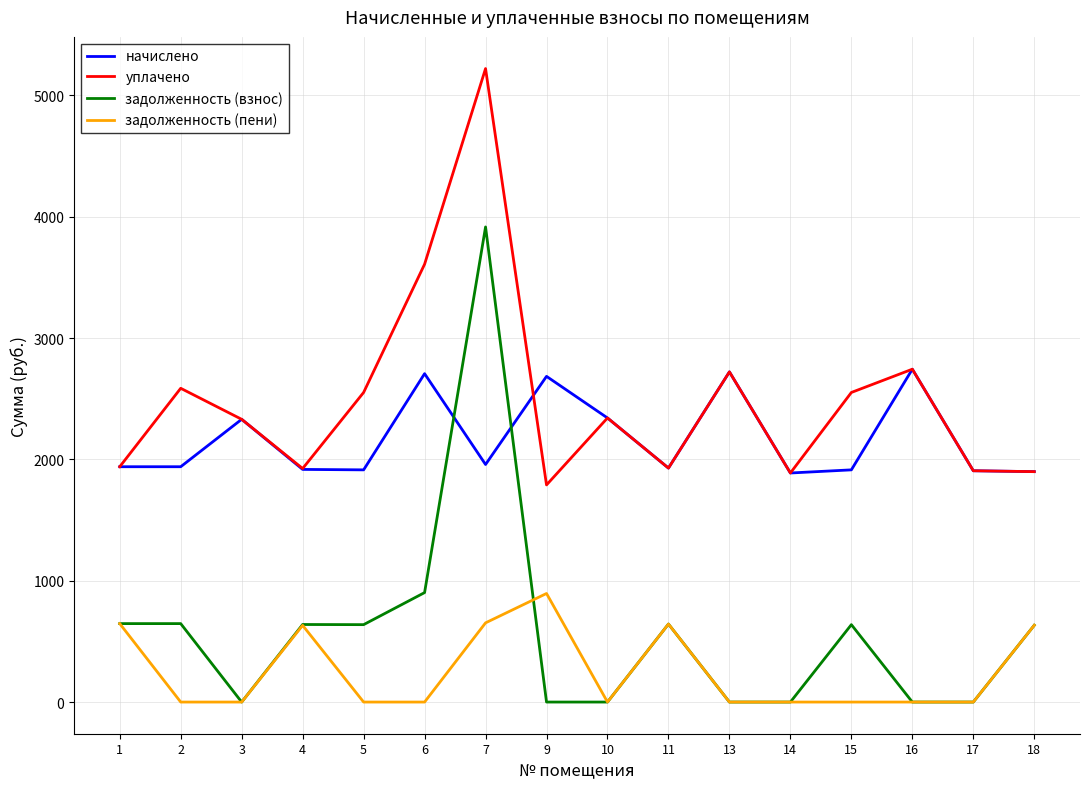

Which series has the largest range (max minus min)?

задолженность (взнос)